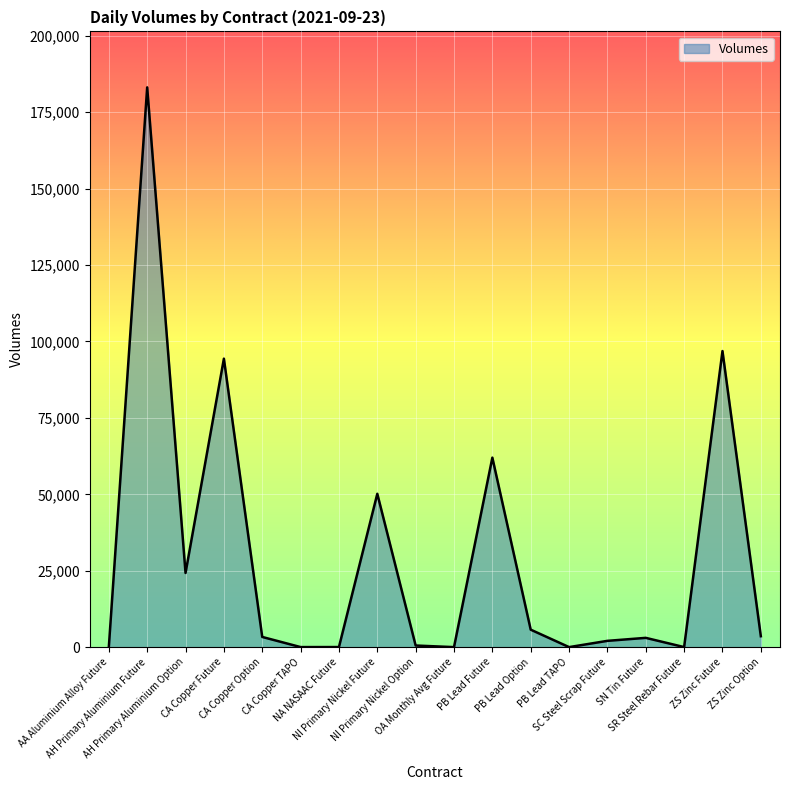

True or false: there are more than 1 points higher than both neighbors.

True